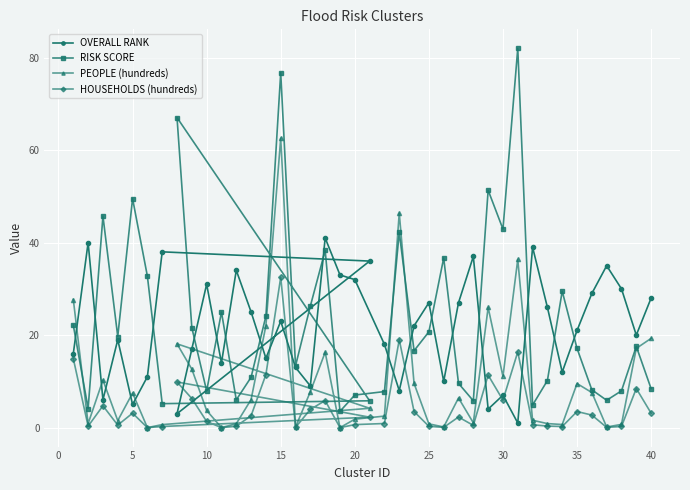

The value of PEOPLE (hundreds) at 5 is 11.0. True or false?

False